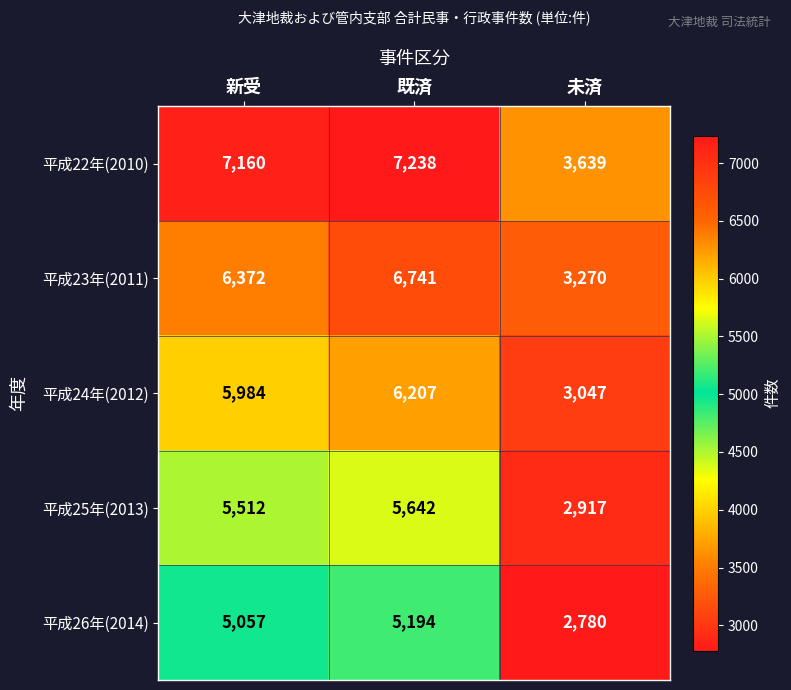

Which category has the highest value across all series?

既済